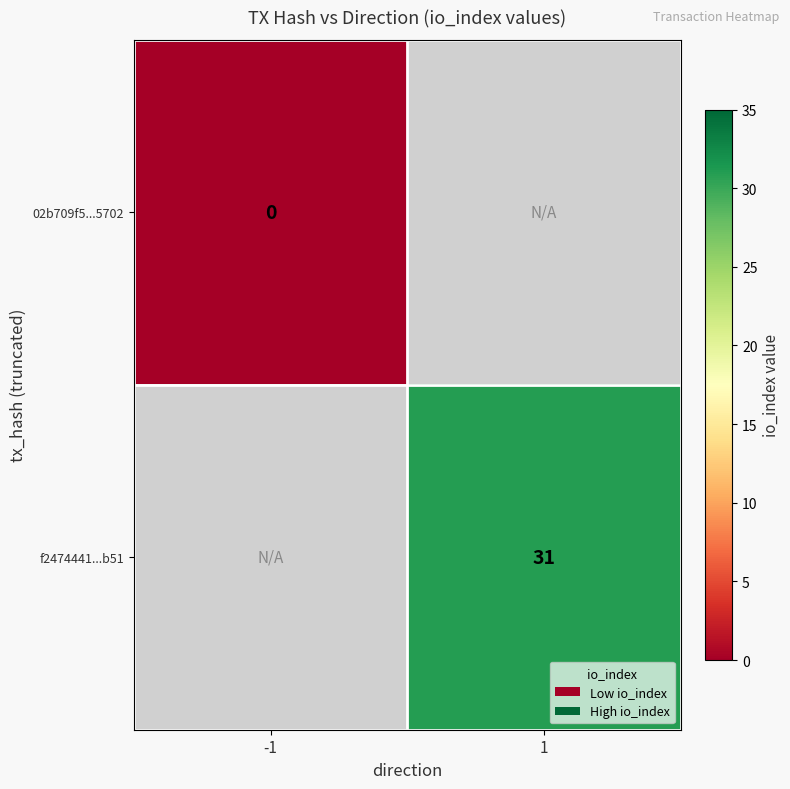

The value of f2474441...b51 at 1 is 31. True or false?

True